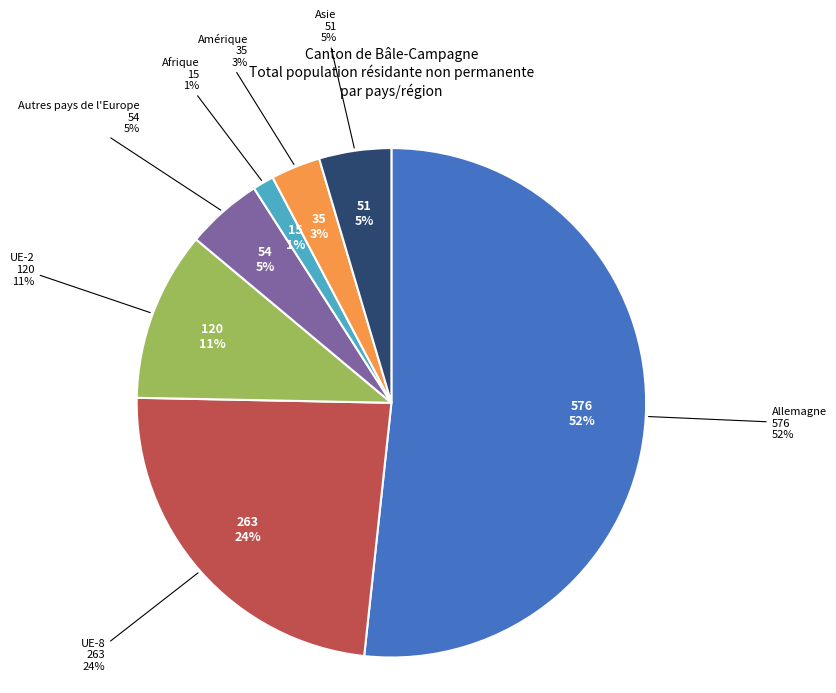

Which category has the biggest portion of the pie?

Allemagne